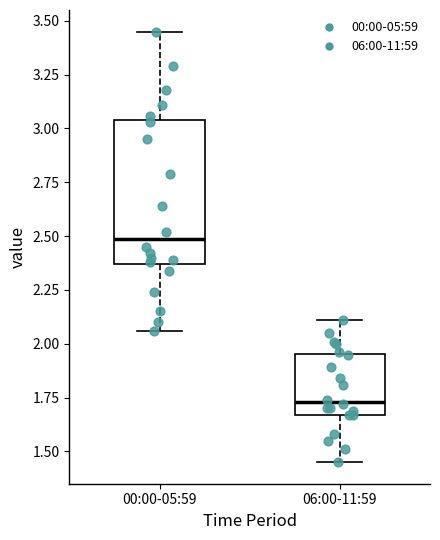

Which box is the tallest, from its lower edge to its upper edge?

00:00-05:59